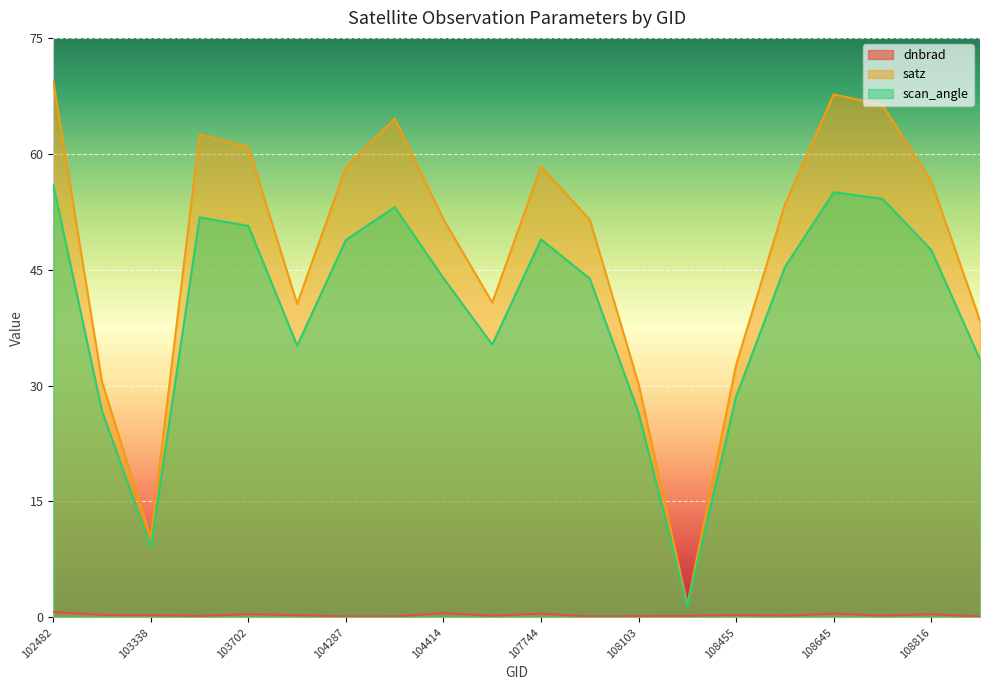

At which category does dnbrad reach its first local valley?

103694